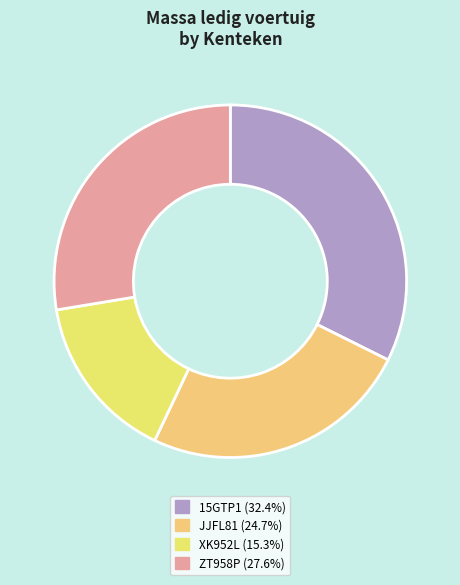

How many slices are in this pie chart?

4